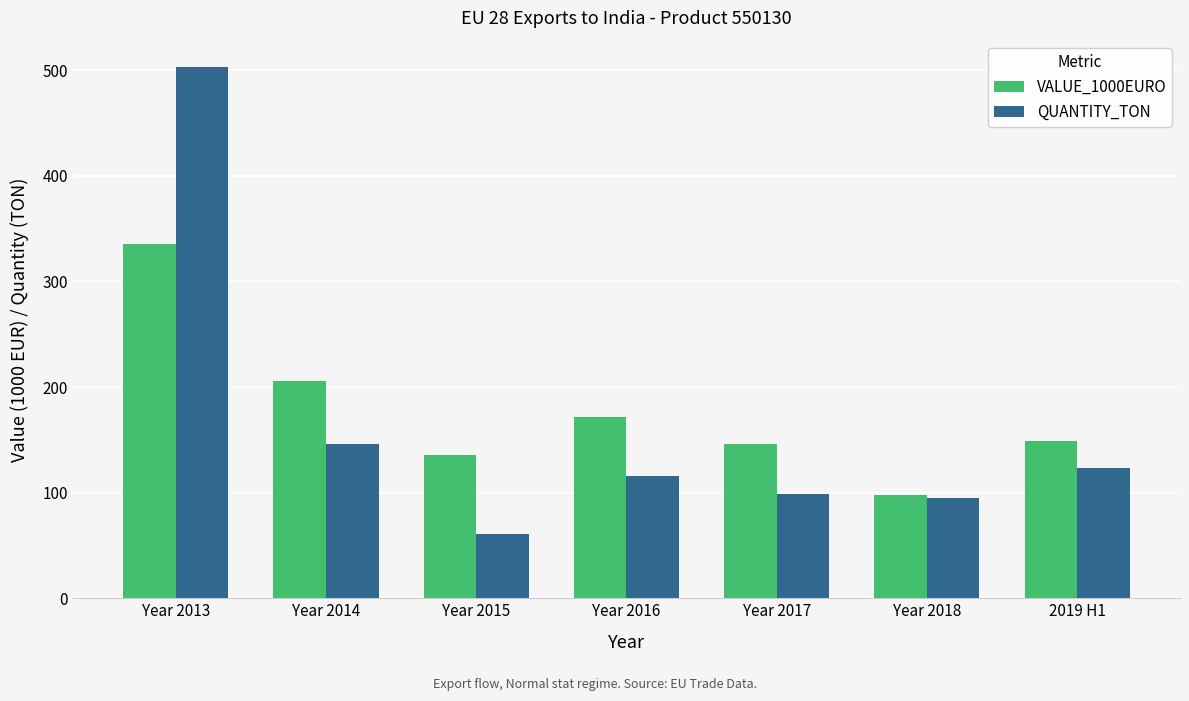

What is the difference between the highest and lowest values at Year 2015?

74.5